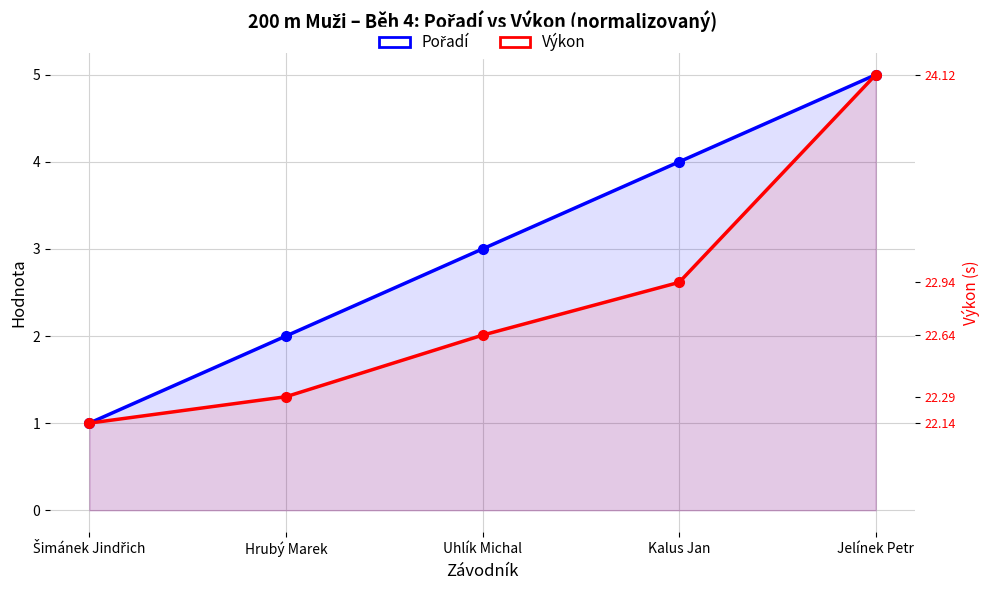

Rank the series by their maximum value, from highest to lowest.

Pořadí, Výkon (normalizovaný)